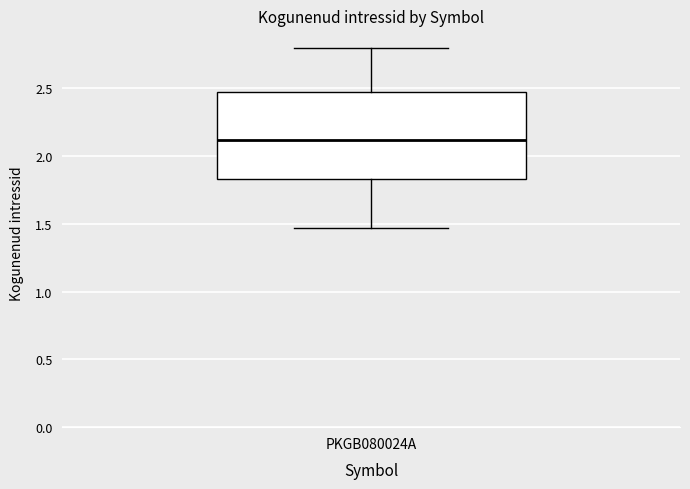

Where does the lower whisker of the box for PKGB080024A end on the y-axis? The values are not printed on the chart, so give them approximately, as read against the axis.

1.45